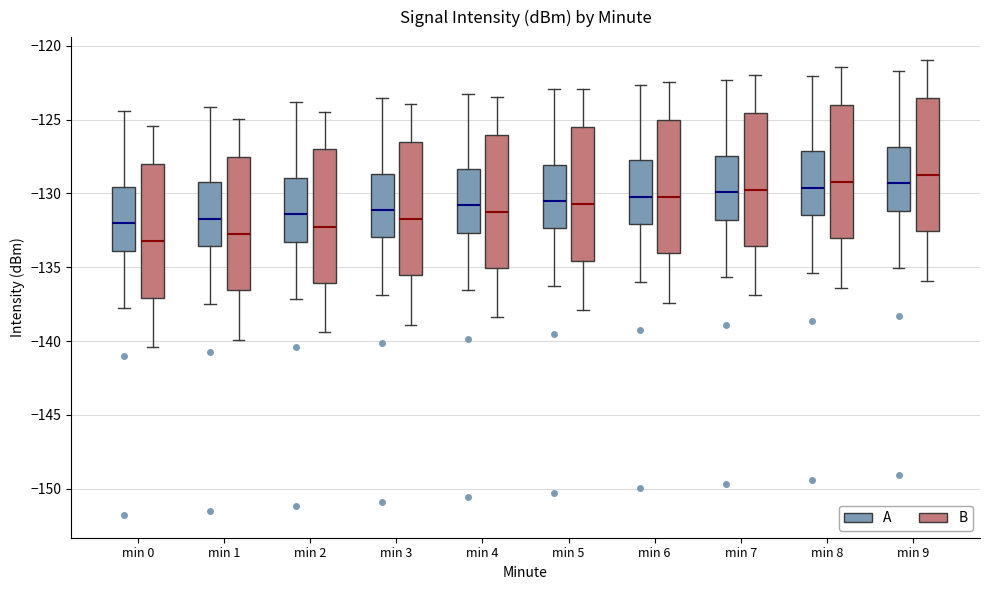

Where is the lower edge of the box for min 2 (A) on the y-axis? The values are not printed on the chart, so give them approximately, as read against the axis.

-133.5